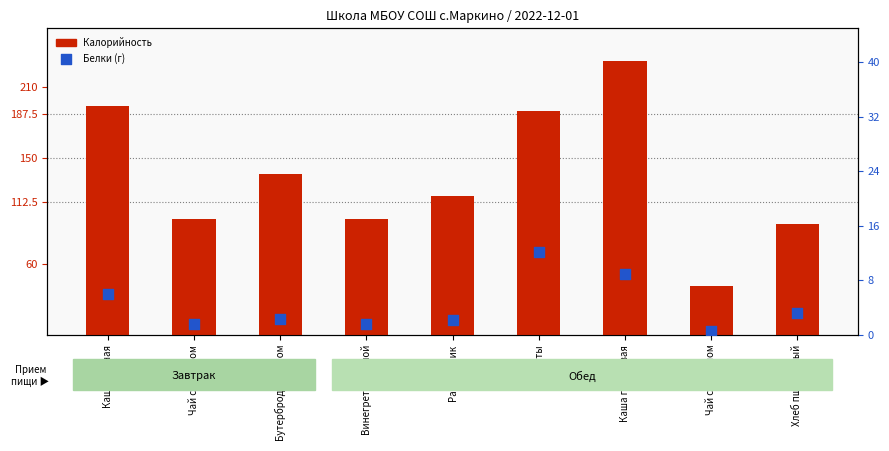

At how many categories does at least one series exceed 77?

8